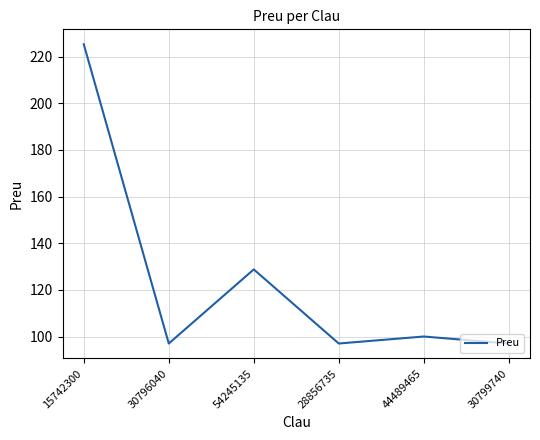

Where is the data nearest to the value 161?

54245135